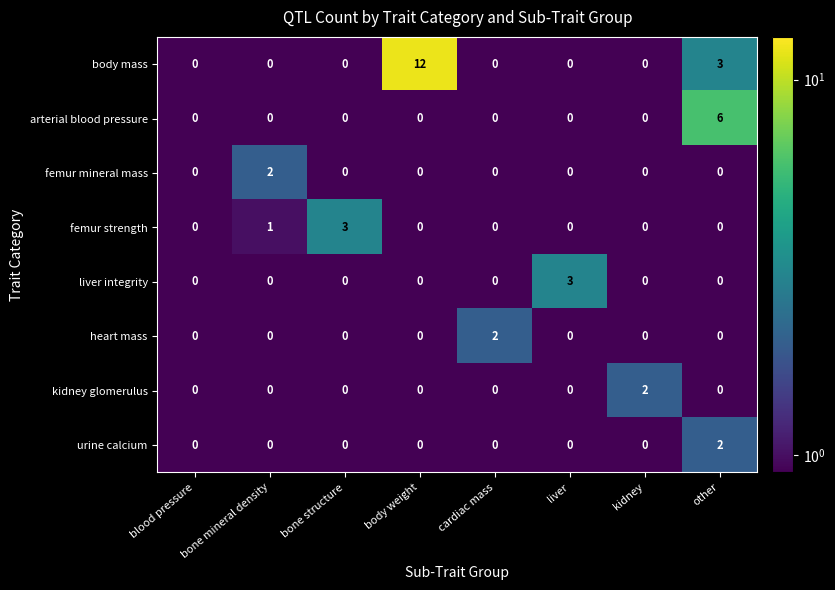

At which category is the sum across all series the highest?

body weight